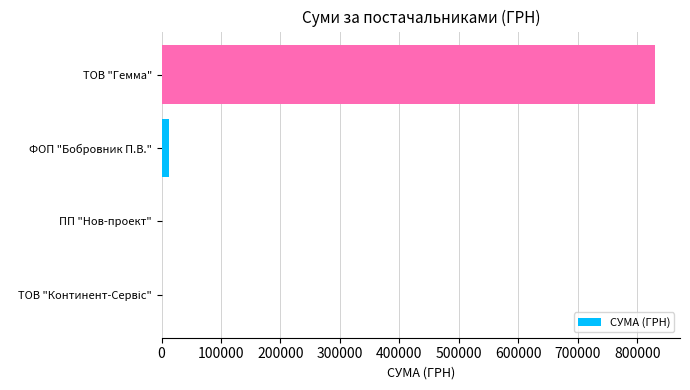

What is the greatest value displayed?

830513.6